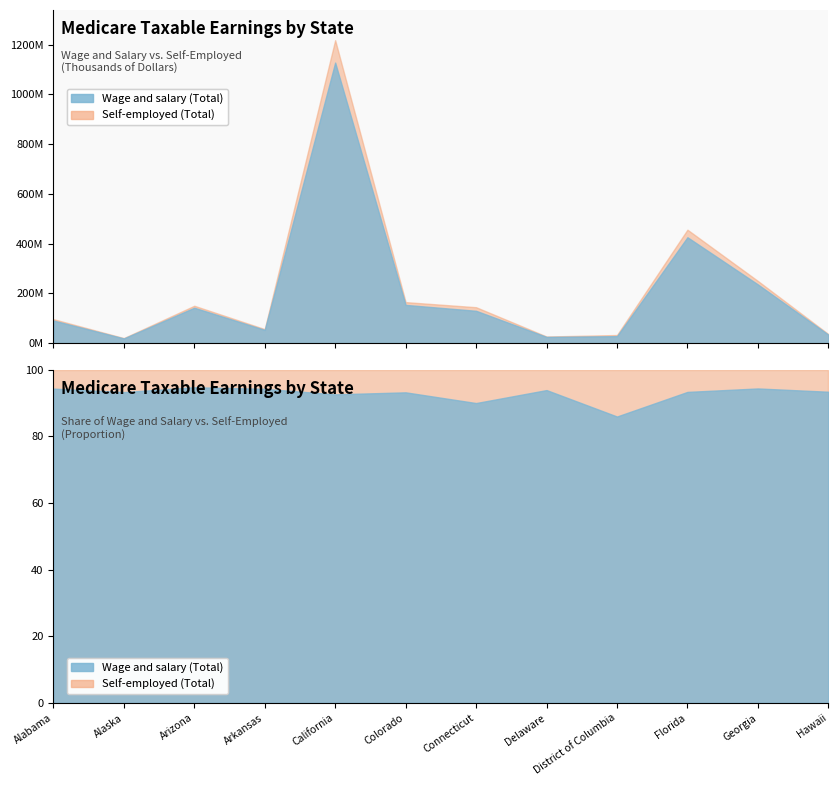

At which category is the sum across all series the highest?

California